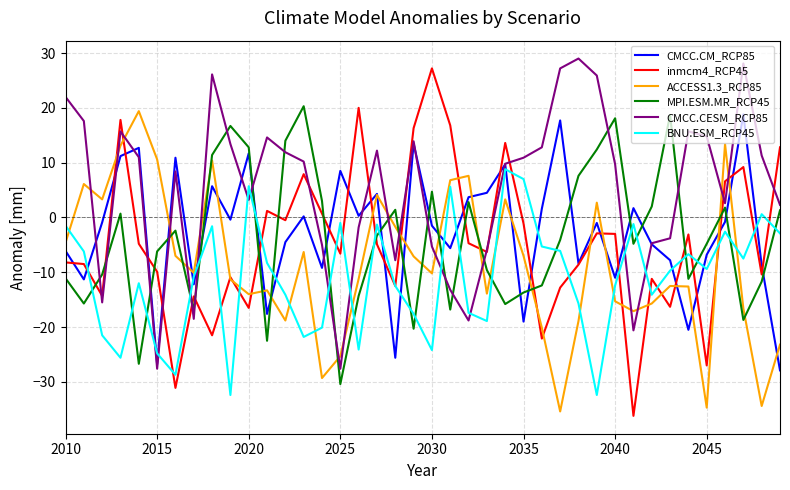

Which series ends up on top after the final intersection of CMCC.CM_RCP85 and MPI.ESM.MR_RCP45?

MPI.ESM.MR_RCP45